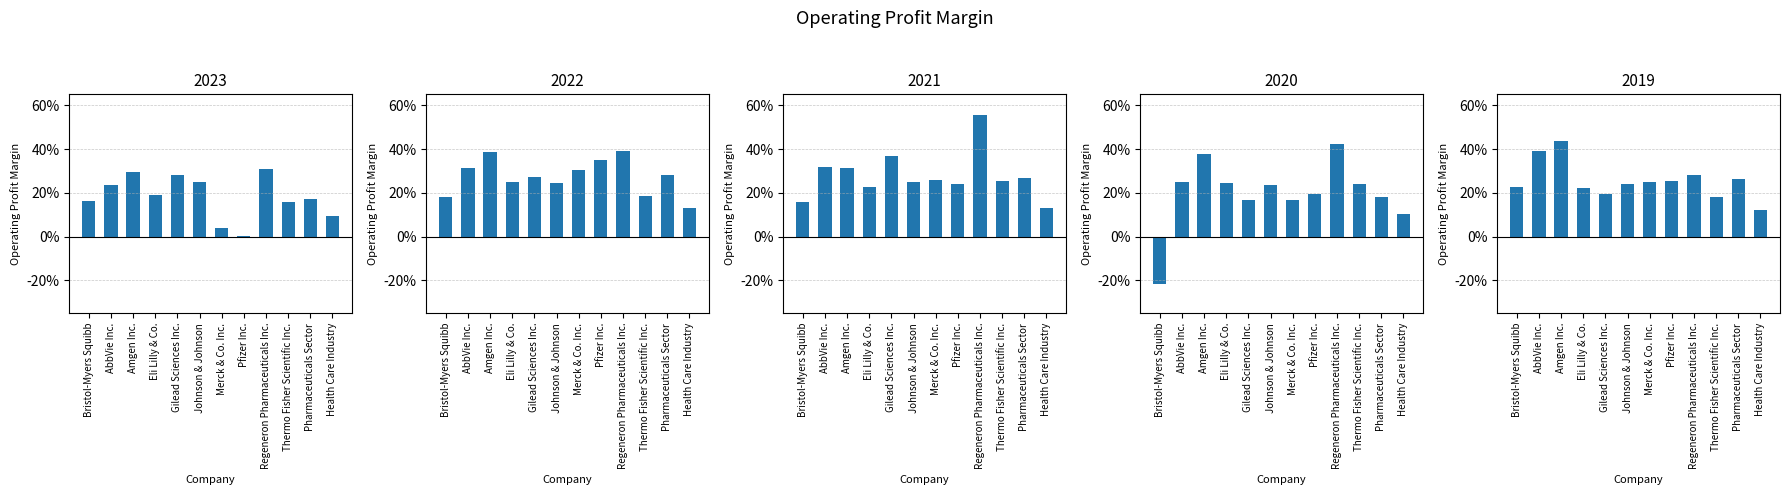

What position from the right is Amgen Inc.?

10